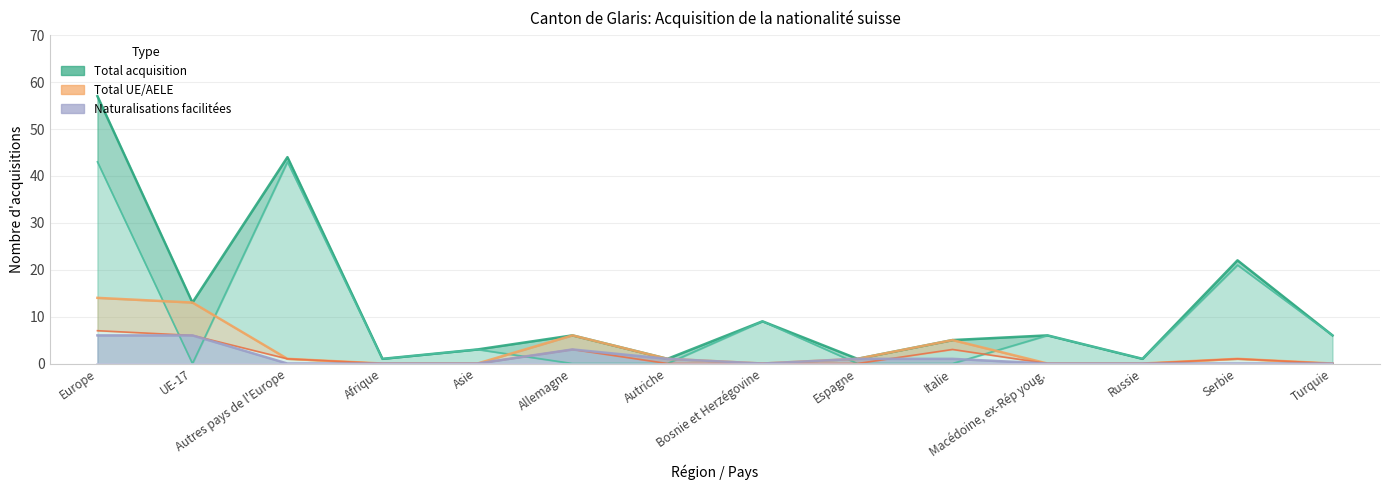

True or false: Total UE/AELE and Naturalisations ordinaires intersect in this chart.

False